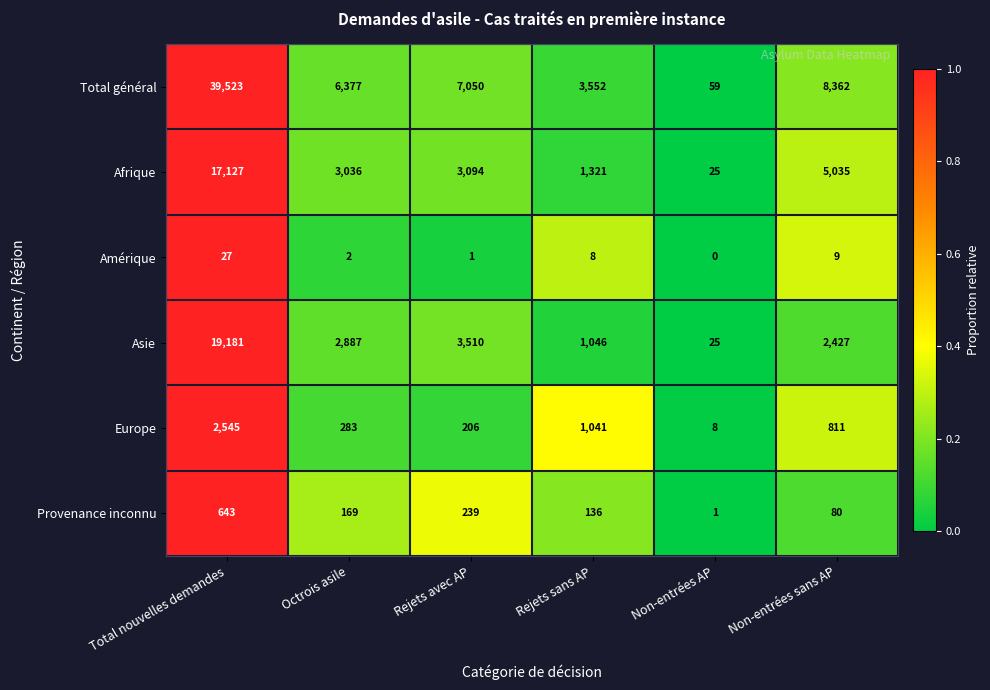

Which category has the highest value across all series?

Total nouvelles demandes